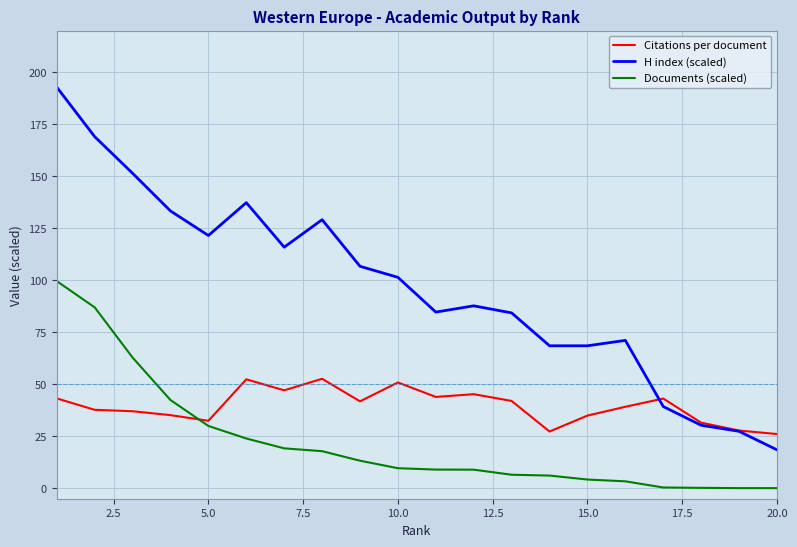

True or false: Citations per document and Documents (scaled) intersect in this chart.

True